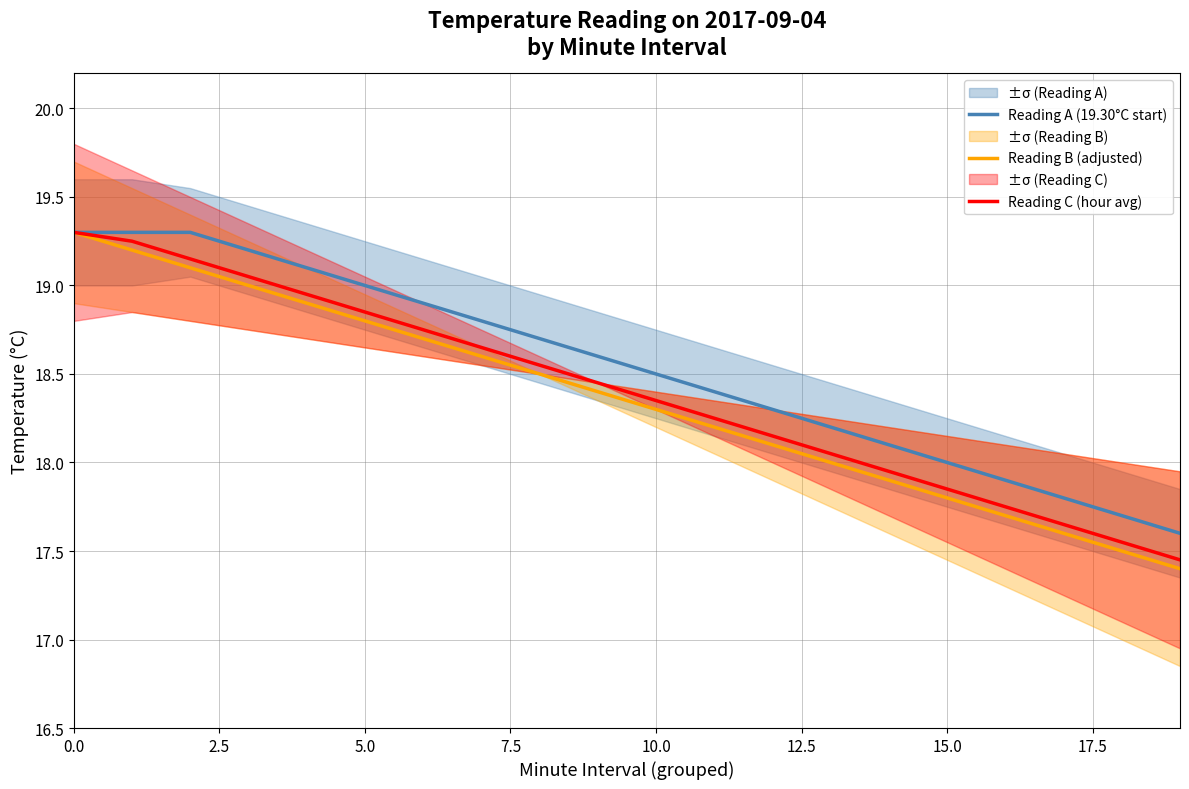

At which label is Reading A (19.30°C start) closest to 18?

15.0